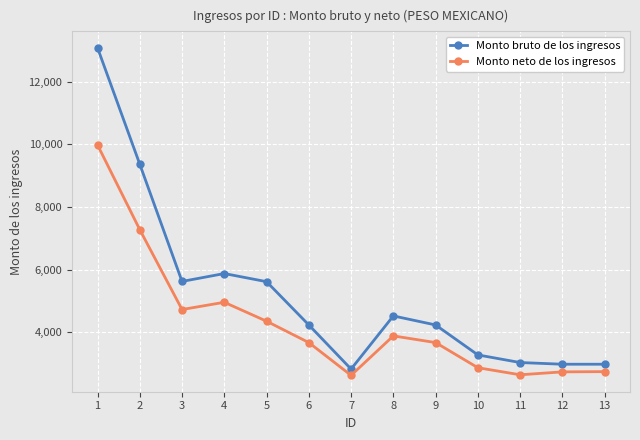

What is the minimum value shown in the chart?

2628.4